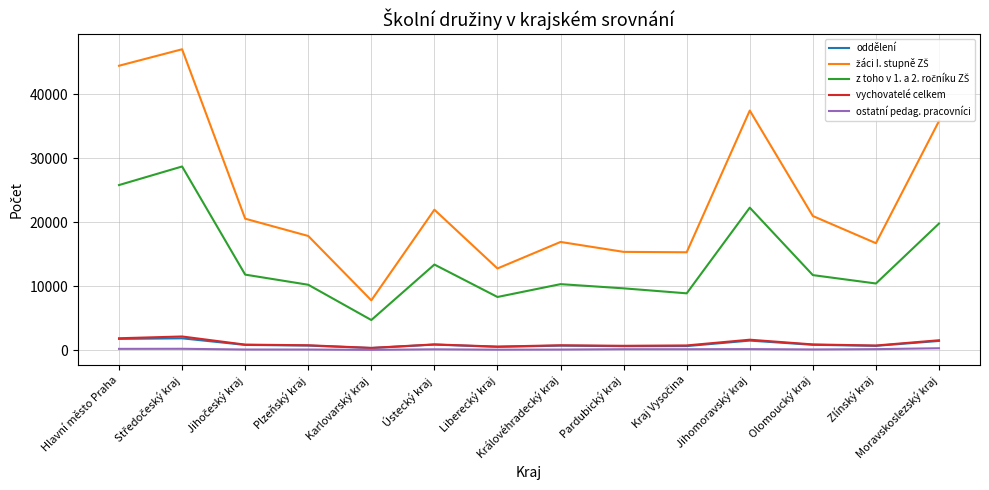

How many values in the ostatní pedag. pracovníci series are below 127?

7